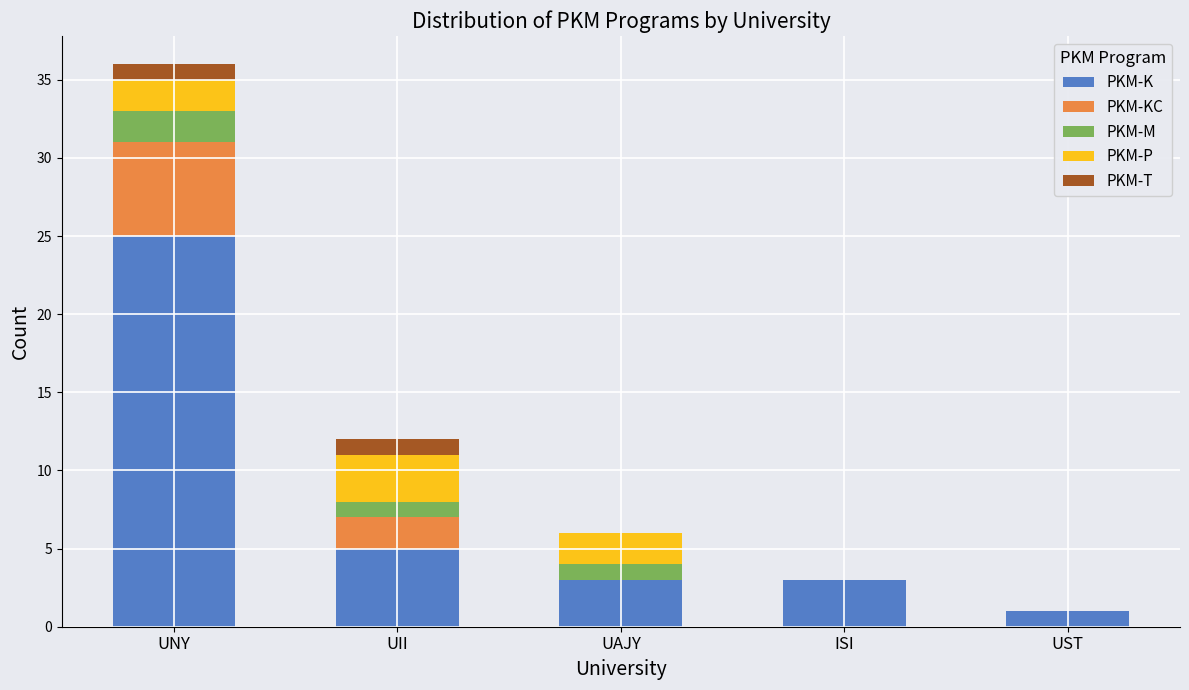

What is the sum of all PKM-K values?

37